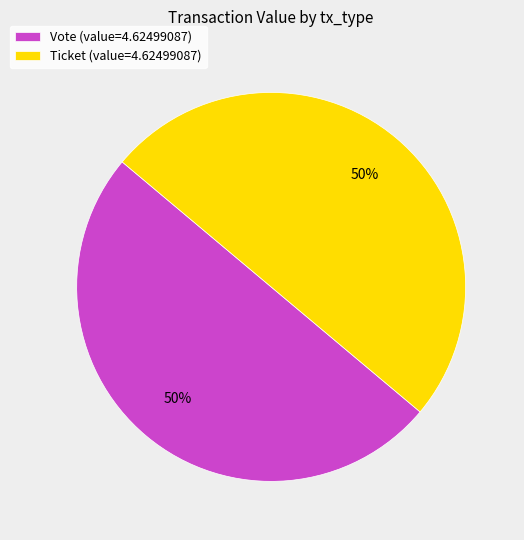

Combined, do Ticket (value=4.62499087) and Vote (value=4.62499087) account for over 50%?

Yes